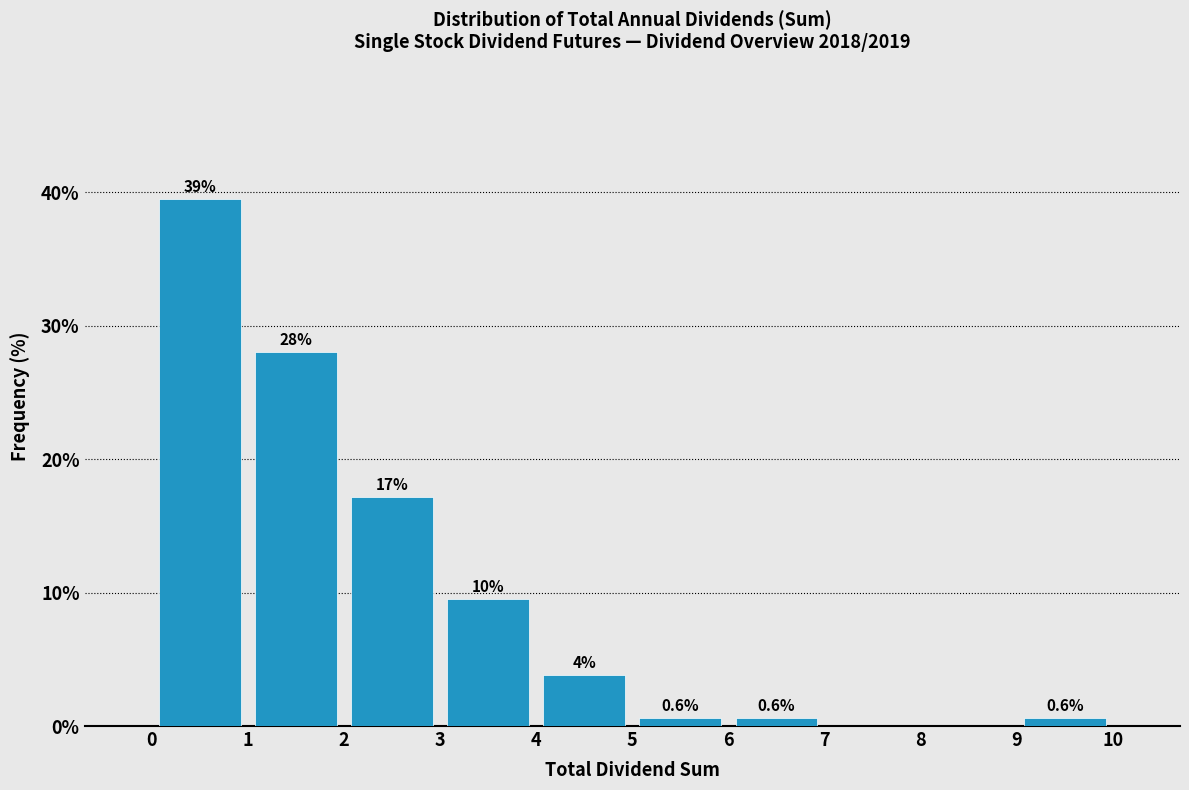

Over which range of the x-axis is the bar tallest?

0 to 1